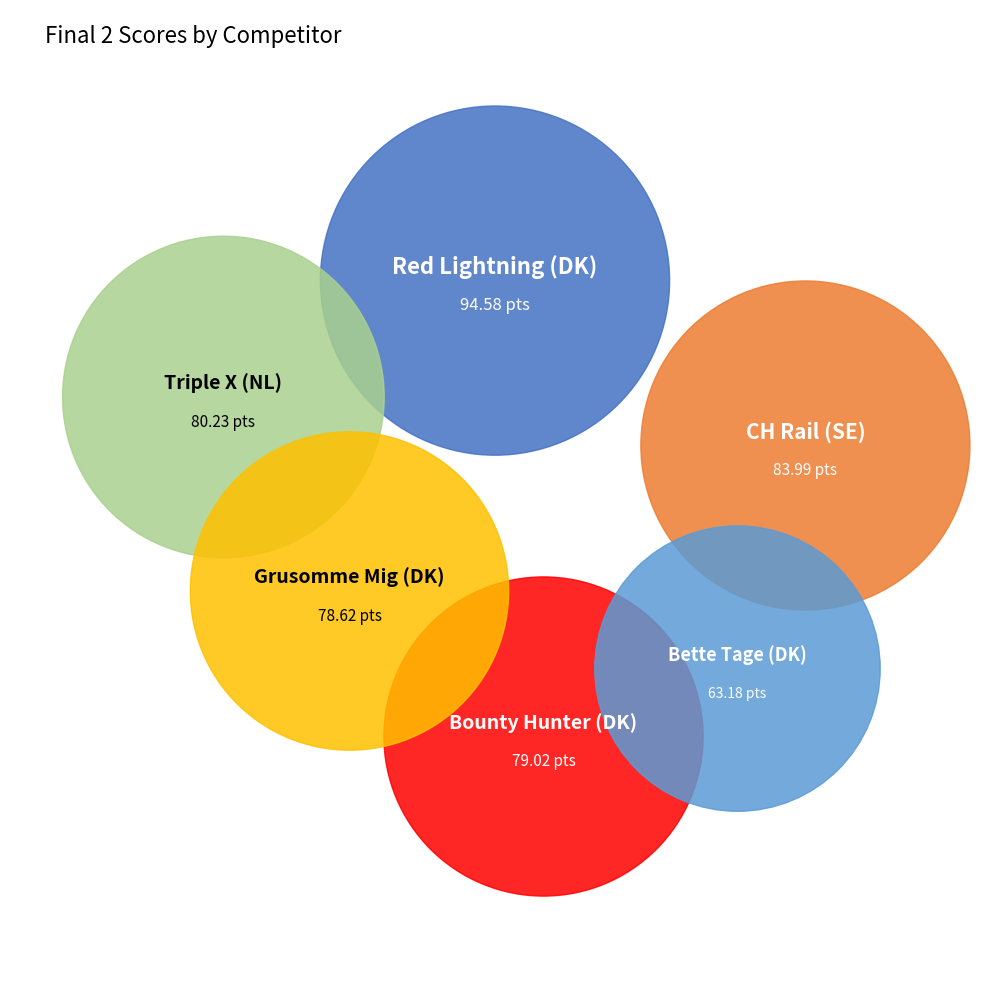

Is it true that Bounty Hunter (DK) is 24% of the pie?

False